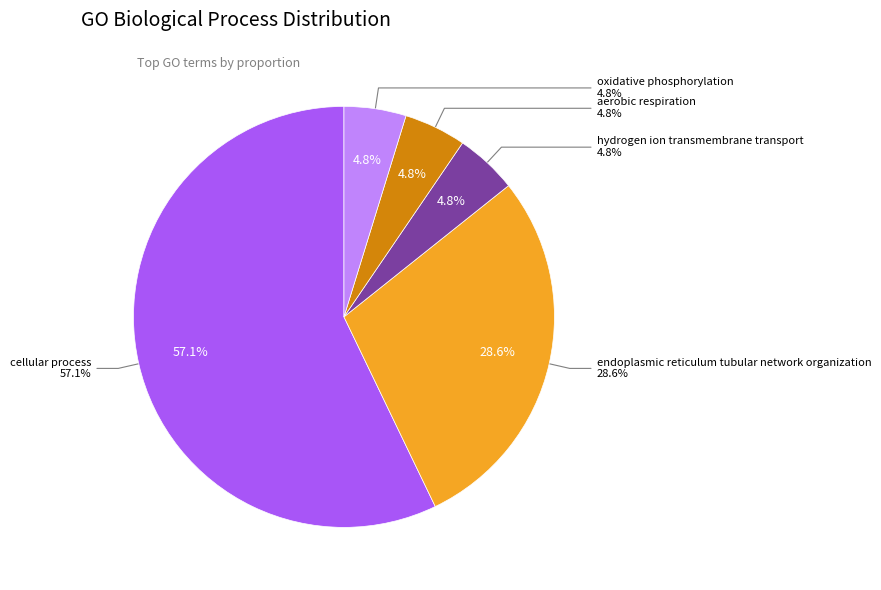

Does cellular process represent more than half of the total?

Yes